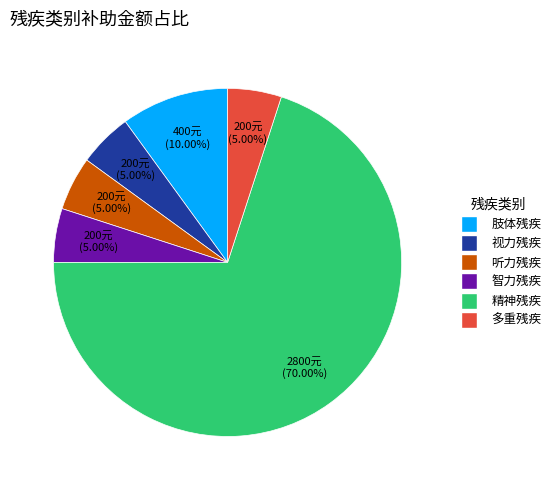

To the nearest percent, what percentage of the pie is 听力残疾?

5%